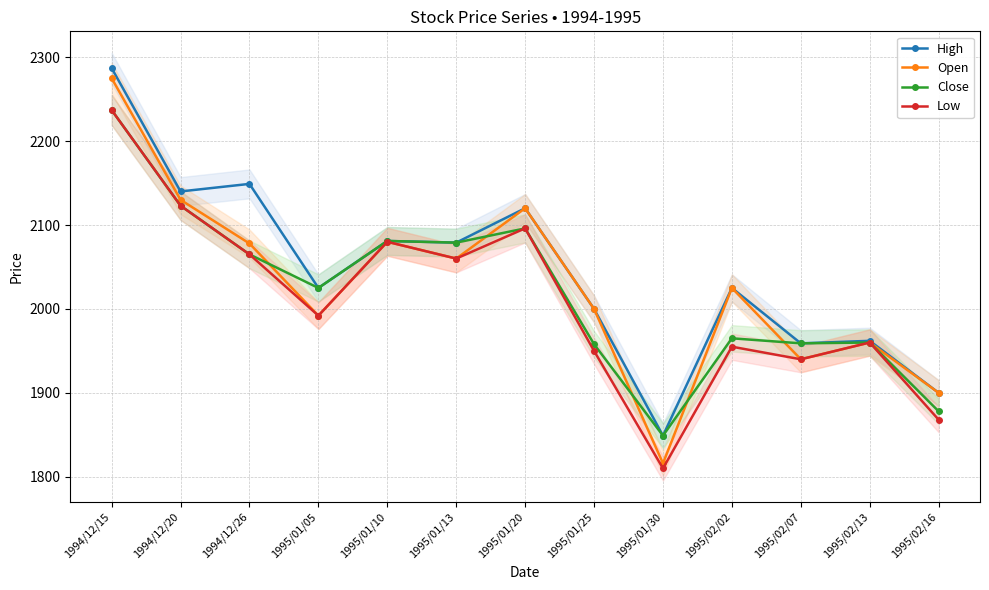

Reading right to left, list all the values displayed in this chart.

High: 1995/02/16=1900	1995/02/13=1962	1995/02/07=1959	1995/02/02=2025	1995/01/30=1849	1995/01/25=2000	1995/01/20=2120	1995/01/13=2079	1995/01/10=2081	1995/01/05=2025	1994/12/26=2149	1994/12/20=2140	1994/12/15=2287
Open: 1995/02/16=1900	1995/02/13=1960	1995/02/07=1940	1995/02/02=2025	1995/01/30=1816	1995/01/25=2000	1995/01/20=2120	1995/01/13=2060	1995/01/10=2080	1995/01/05=1992	1994/12/26=2078	1994/12/20=2130	1994/12/15=2275
Close: 1995/02/16=1878	1995/02/13=1960	1995/02/07=1959	1995/02/02=1965	1995/01/30=1849	1995/01/25=1958	1995/01/20=2096	1995/01/13=2079	1995/01/10=2081	1995/01/05=2025	1994/12/26=2065	1994/12/20=2123	1994/12/15=2237
Low: 1995/02/16=1868	1995/02/13=1960	1995/02/07=1940	1995/02/02=1955	1995/01/30=1810	1995/01/25=1950	1995/01/20=2096	1995/01/13=2060	1995/01/10=2080	1995/01/05=1992	1994/12/26=2065	1994/12/20=2123	1994/12/15=2237